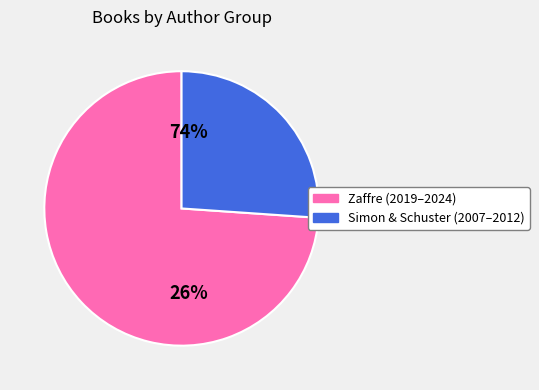

Is there any slice that represents more than half of the pie?

Yes